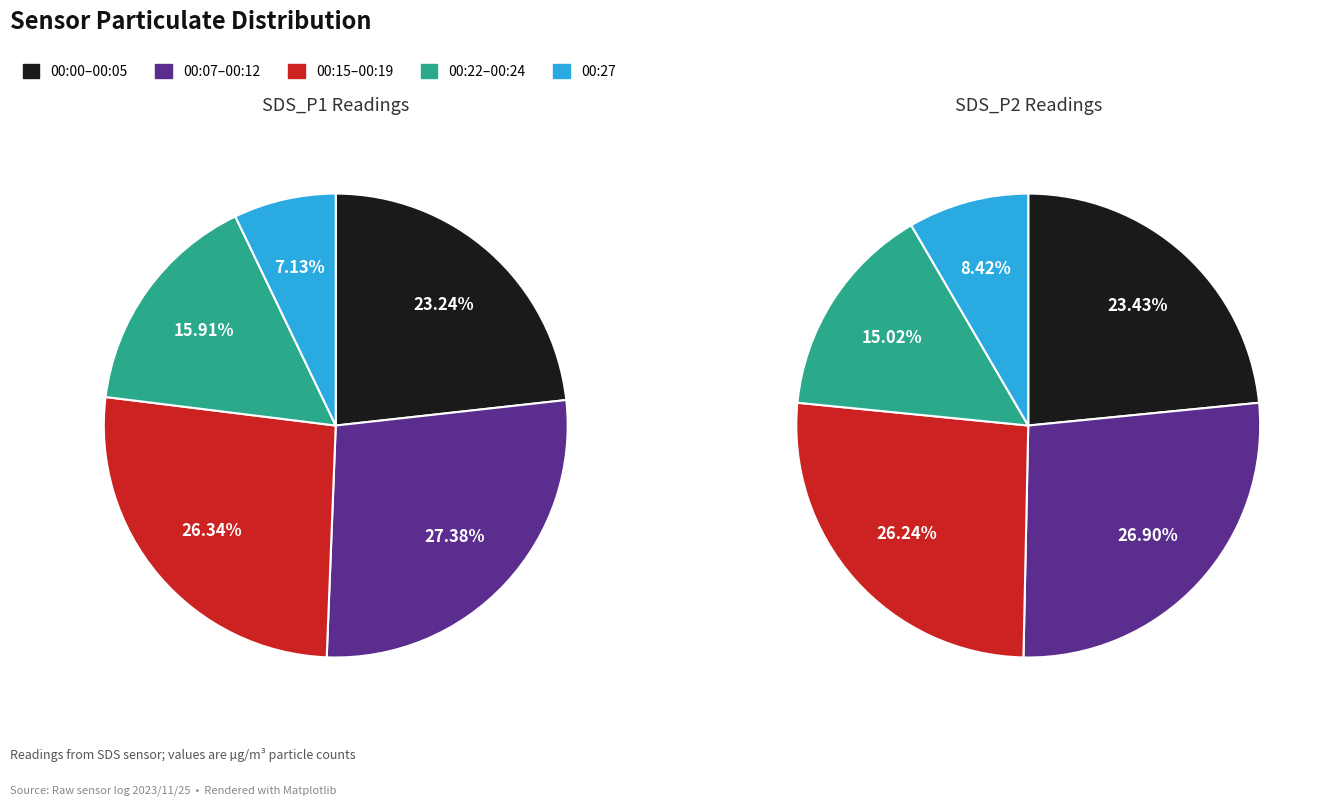

Rank the series by their average value, from lowest to highest.

SDS_P2, SDS_P1